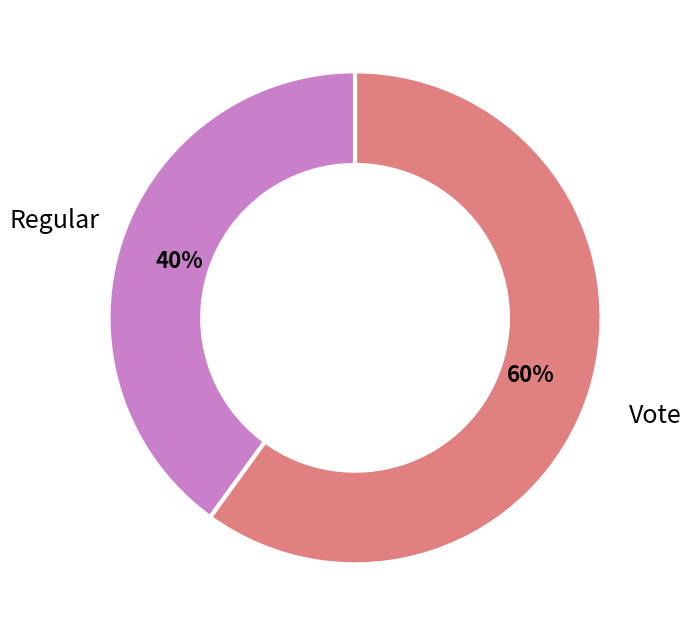

Does any single category account for the majority?

Yes